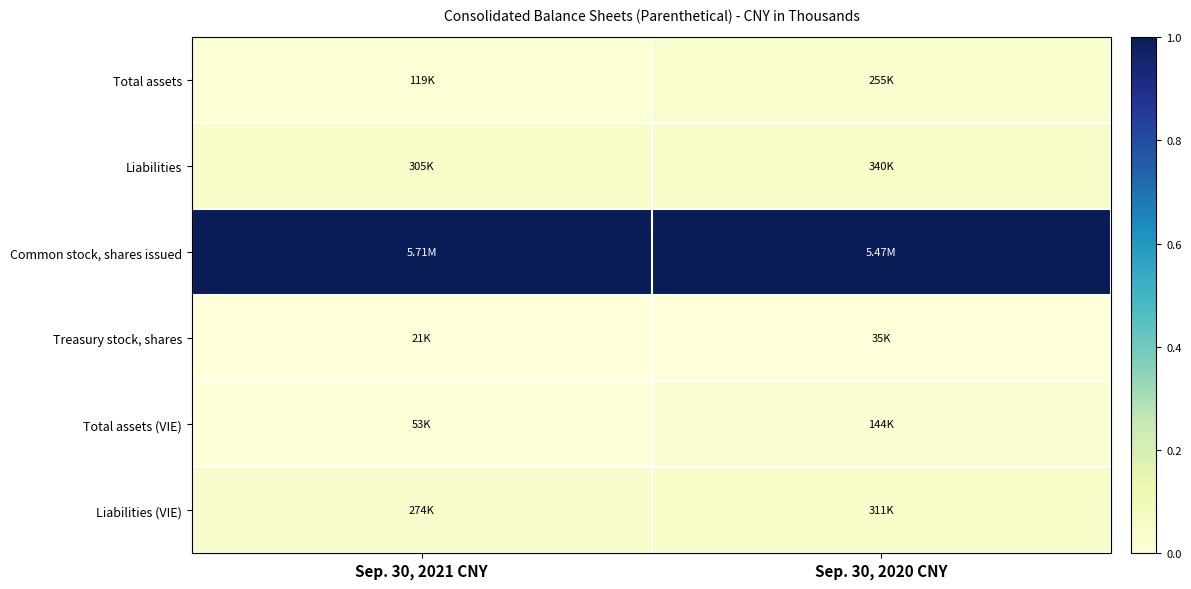

At how many categories does at least one series exceed 0?

2